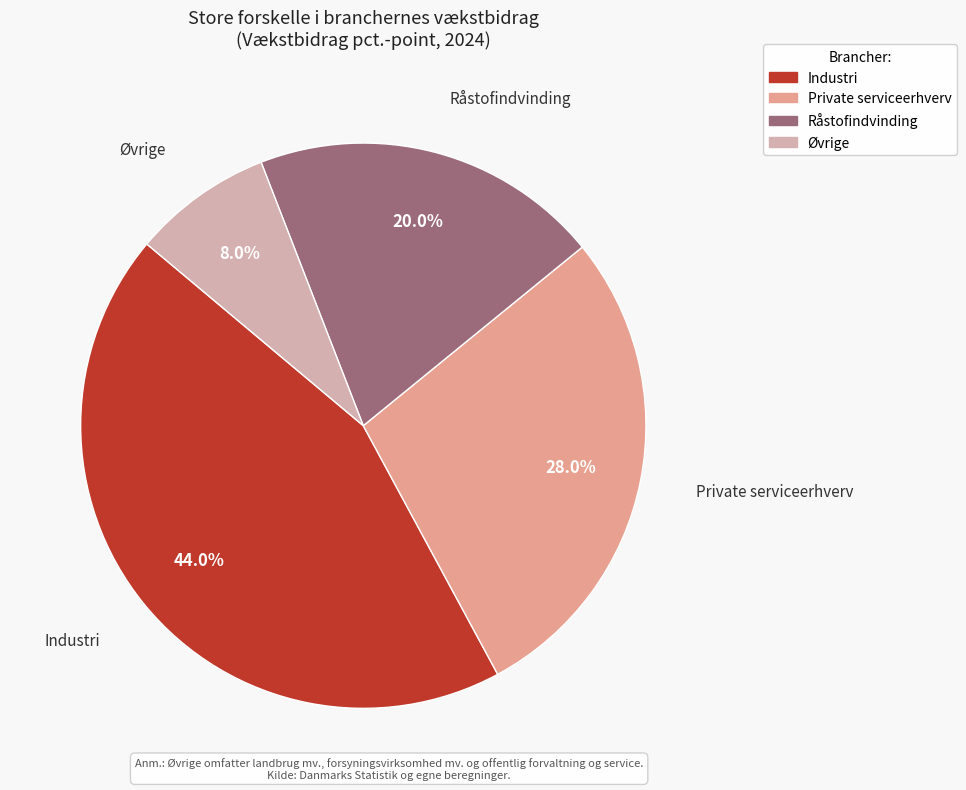

To the nearest percent, what portion does Øvrige represent?

8%